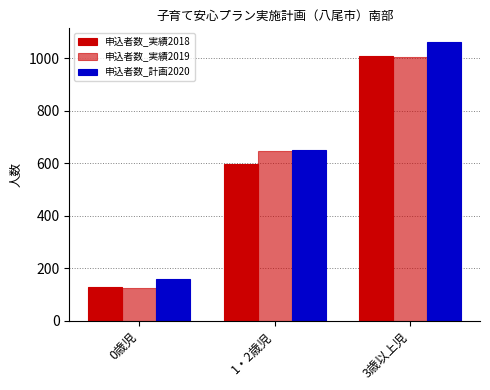

Does the chart contain any negative values?

No